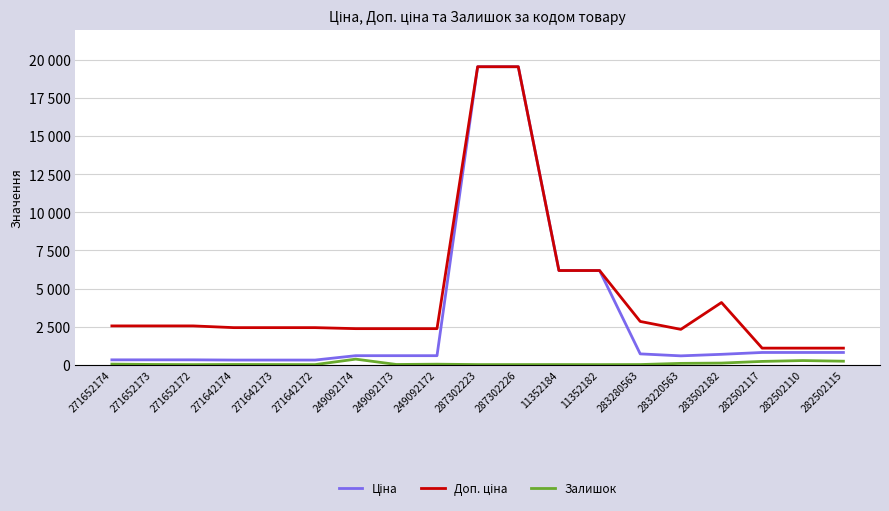

Read the Доп. ціна value at 271652174.

2546.4